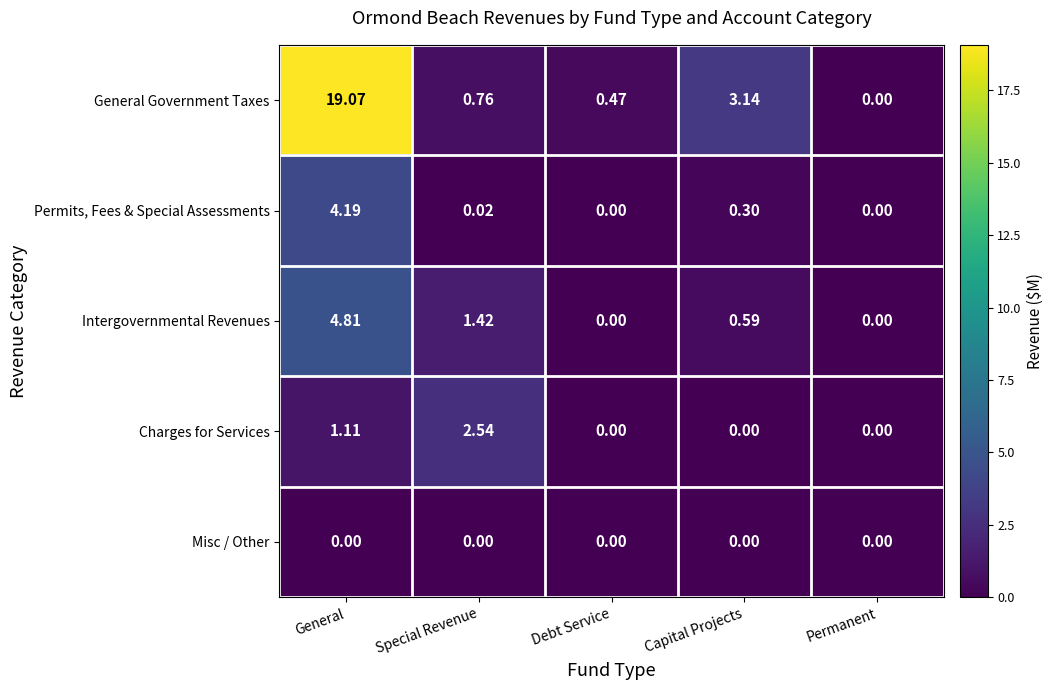

Which series has the largest range (max minus min)?

General Government Taxes